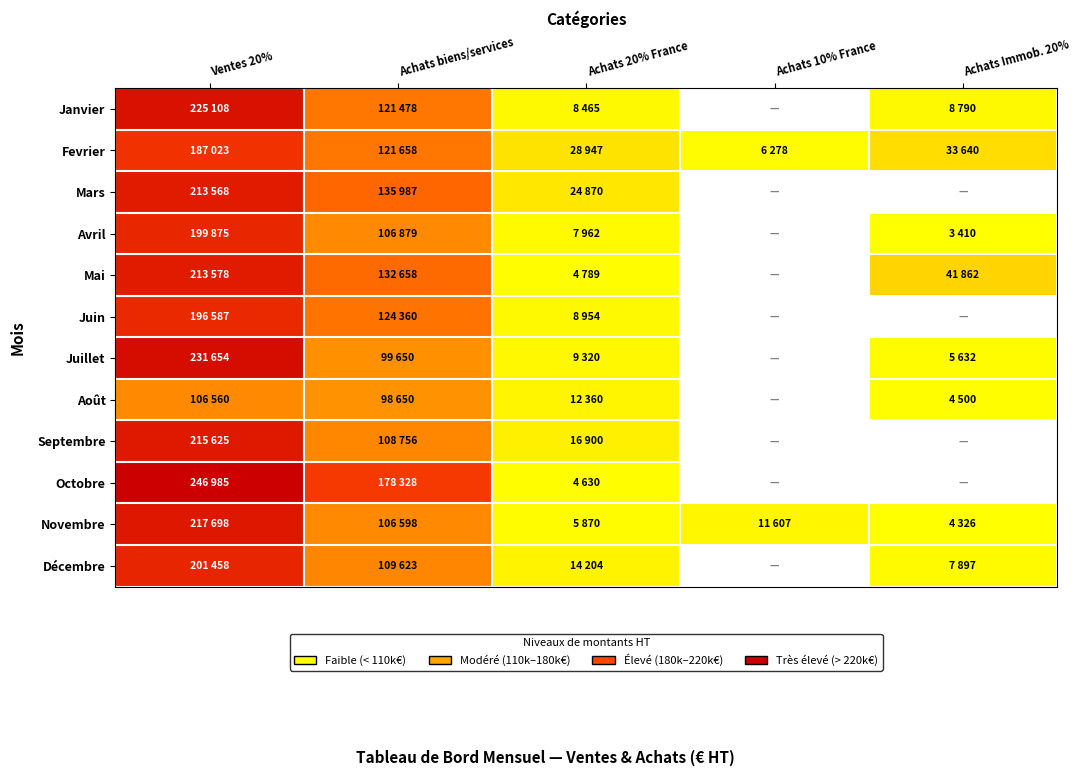

At how many categories does at least one series exceed 111382?

2